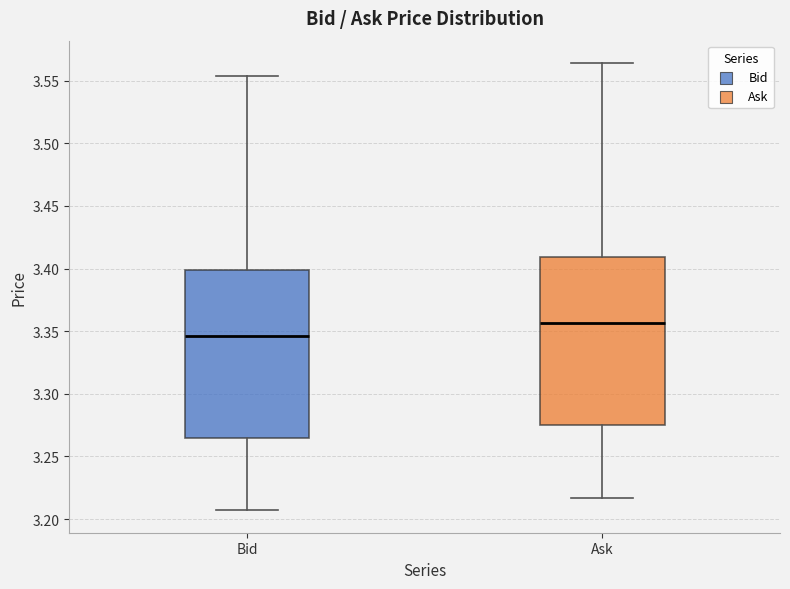

Reading left to right, read every box against the y-axis: the position of its median line, the range the box covers, and the ends of its whiskers. The values are not printed on the chart, so give them approximately, as read against the axis.

Bid: median 3.345, box 3.265 to 3.400, whiskers 3.205 to 3.555
Ask: median 3.355, box 3.275 to 3.410, whiskers 3.215 to 3.565